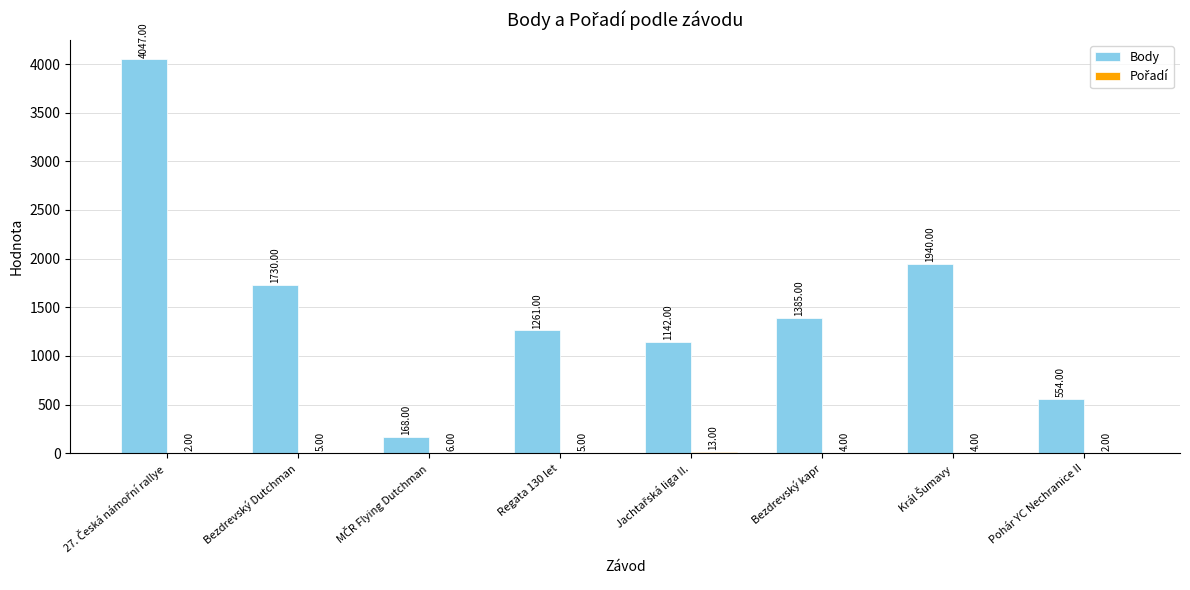

Which series has the largest total across all categories?

Body